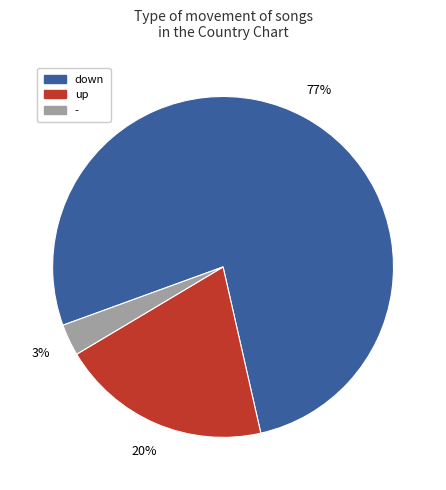

Is there any slice that represents more than half of the pie?

Yes